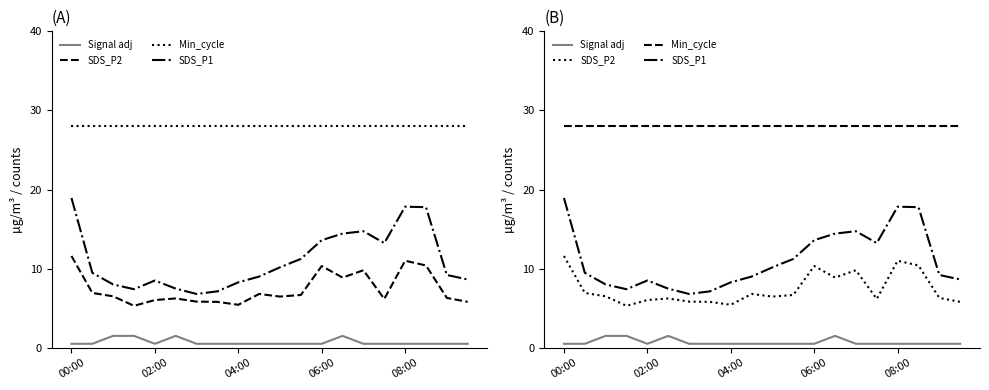

What is the maximum value for Min_cycle?

28.0